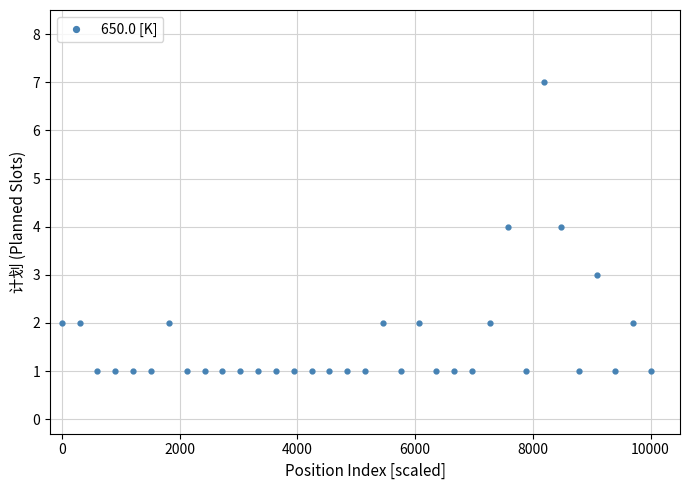

What is the greatest value displayed?

7